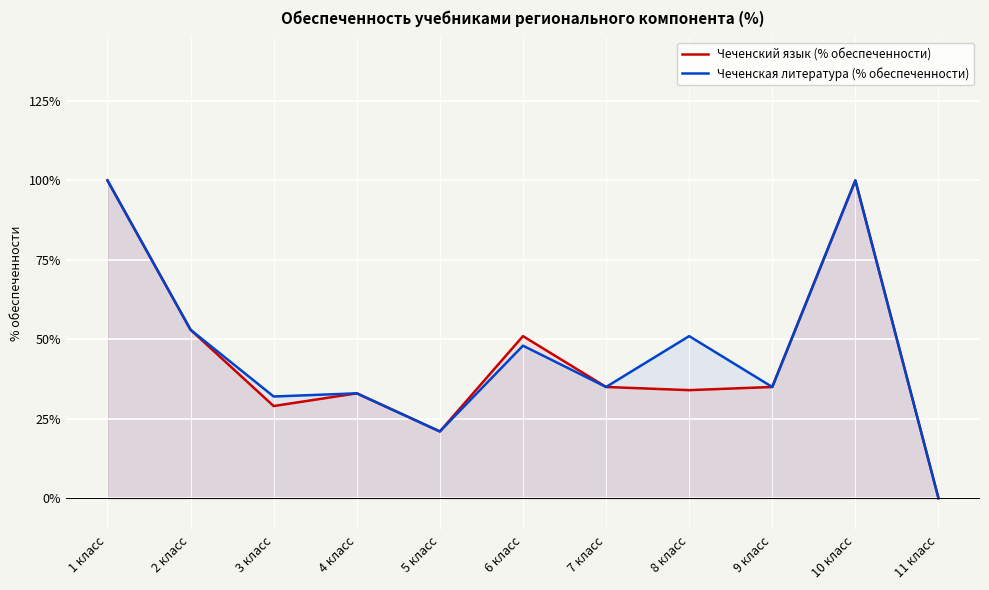

At which label is Чеченская литература (% обеспеченности) closest to 50?

8 класс